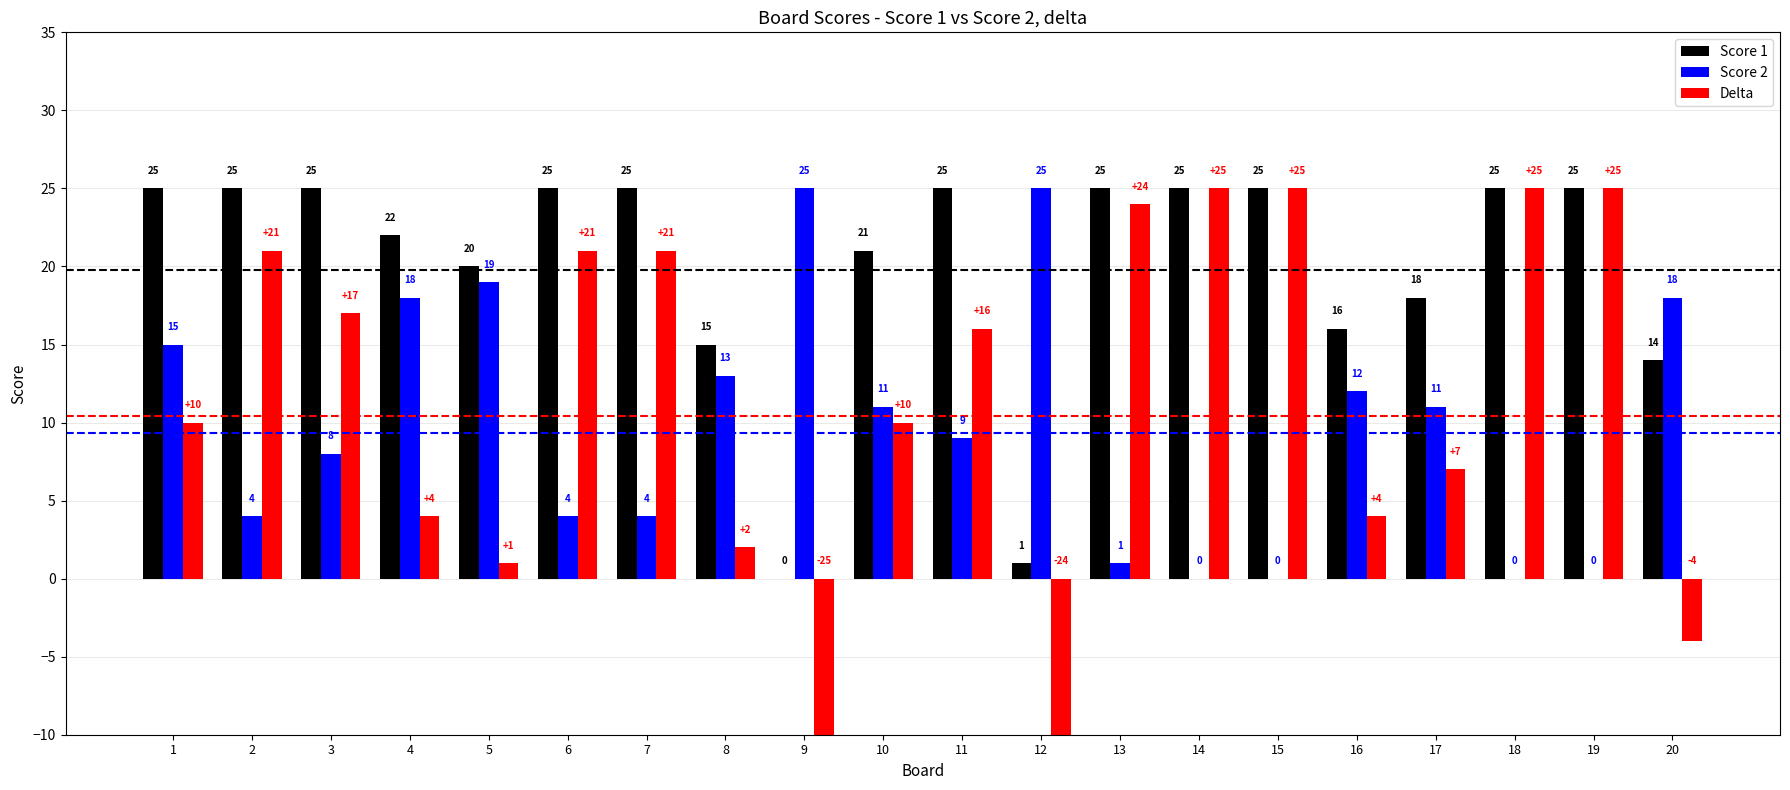

How many values in Score 1 are above zero?

19